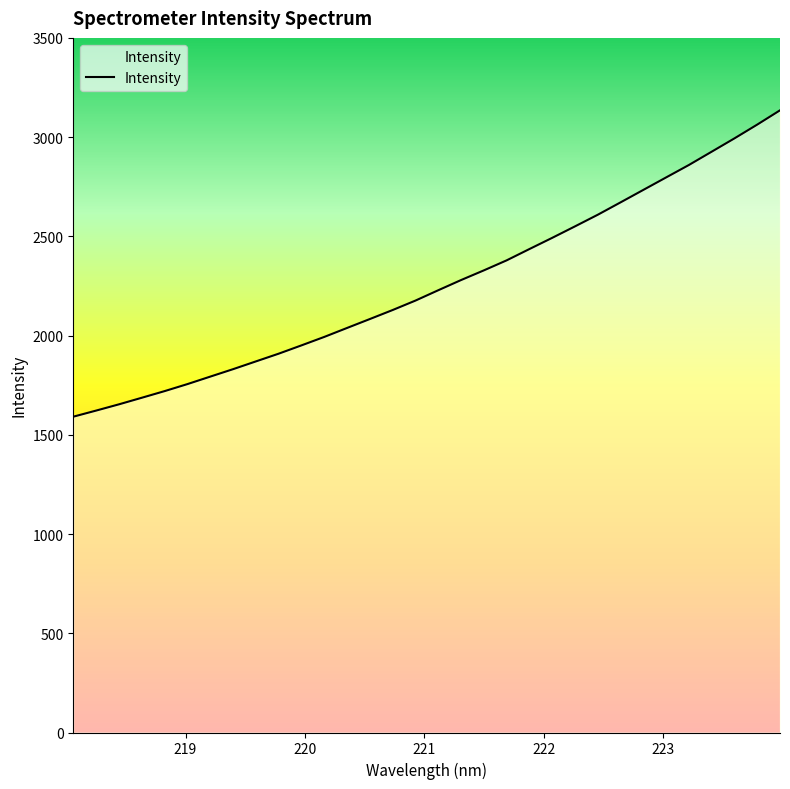

What is the difference between the second highest and second lowest values?

1441.1